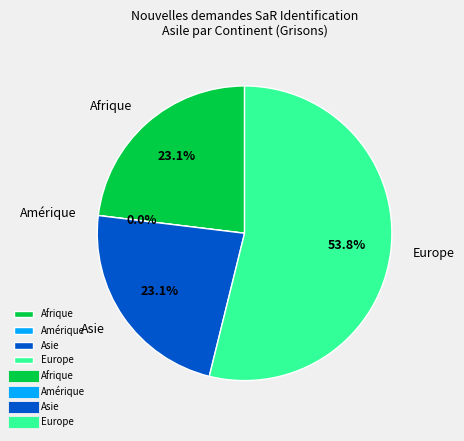

To the nearest percent, what percentage of the pie is Afrique?

23%